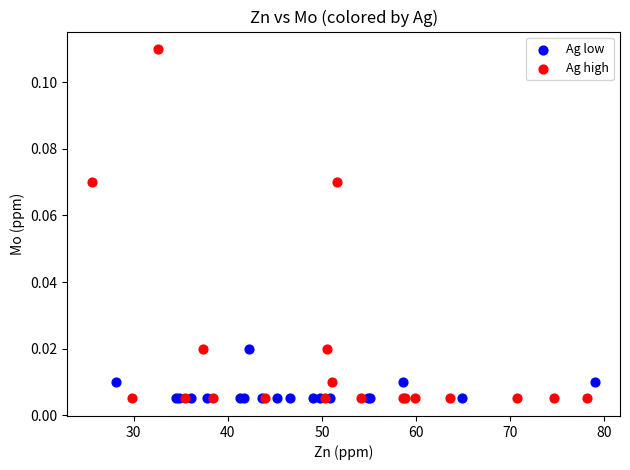

What are all the series names shown in the legend?

Ag low, Ag high